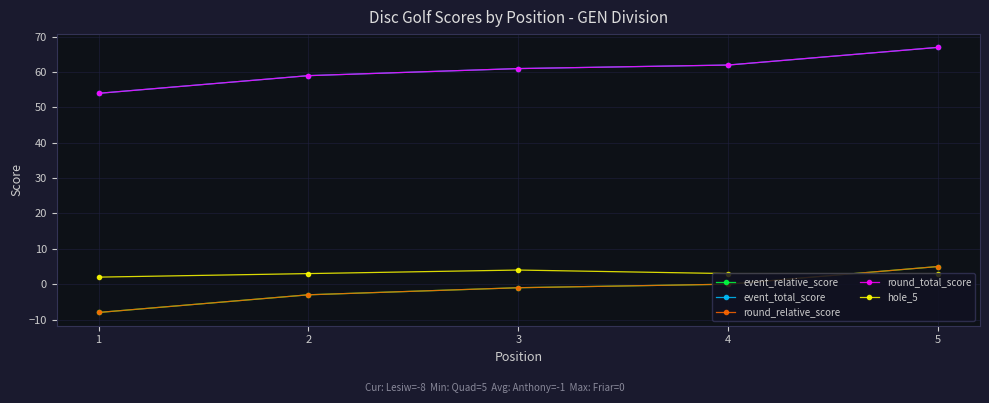

What is the sum of all round_relative_score values?

-7